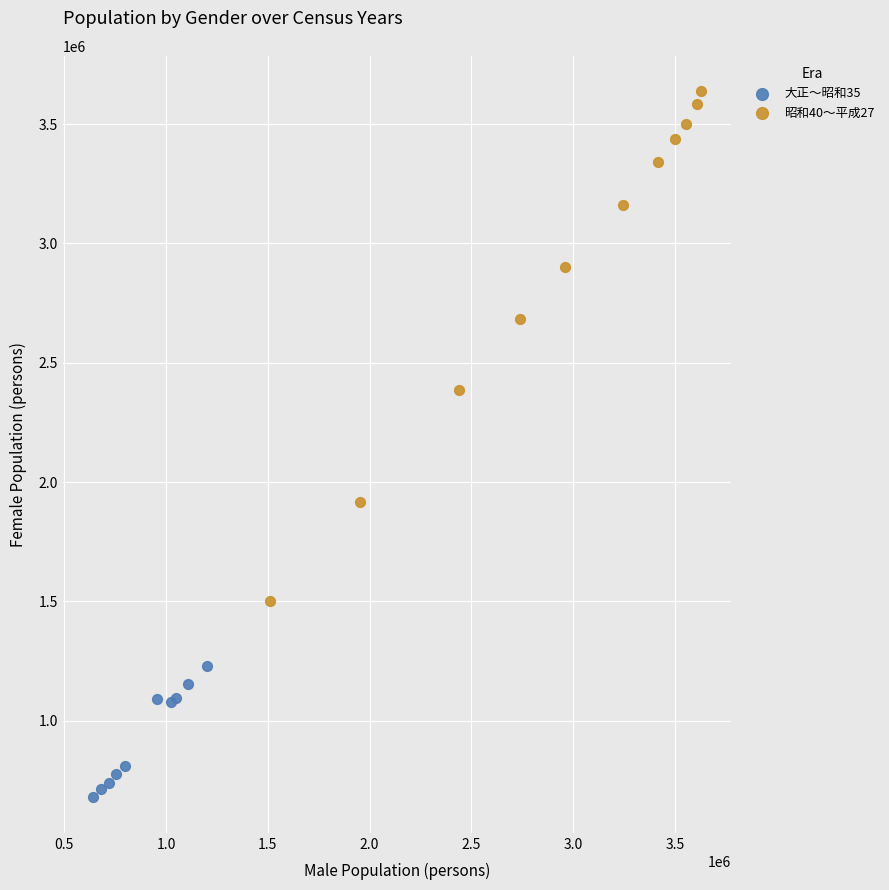

Which series reaches the minimum Y coordinate?

大正～昭和35